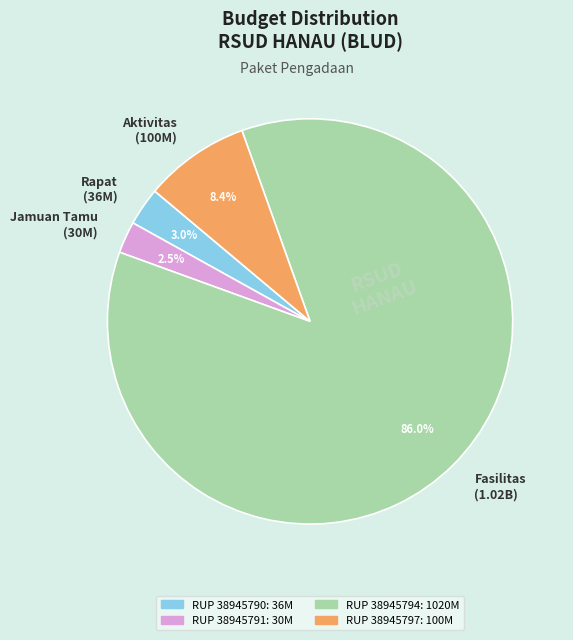

Combined, do Fasilitas (1.02B) and Aktivitas (100M) account for over 50%?

Yes